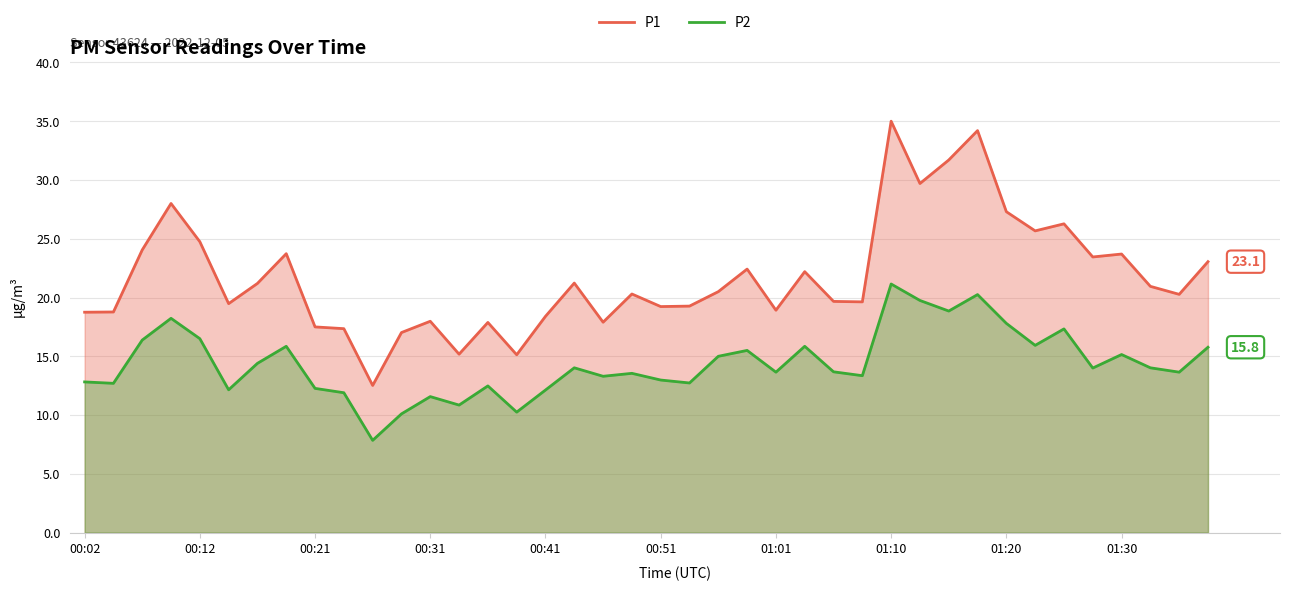

Which category has the highest value in the P2 series?

01:10